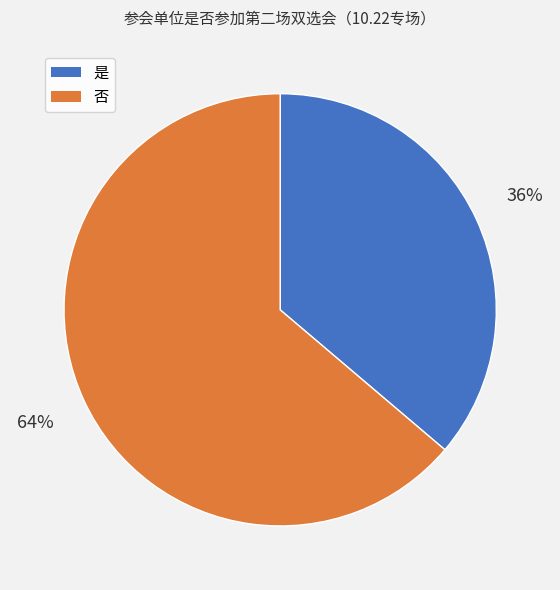

Rank the categories by value from lowest to highest.

是, 否